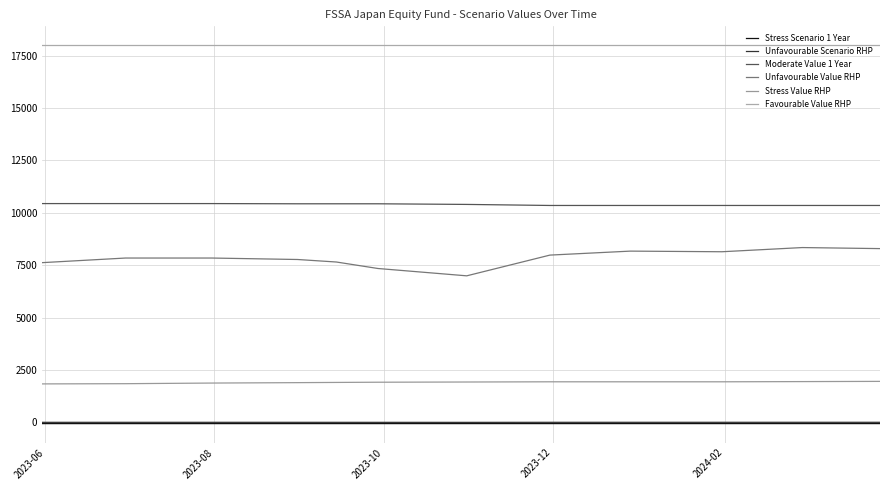

Which series has the widest spread of values?

Unfavourable Value RHP